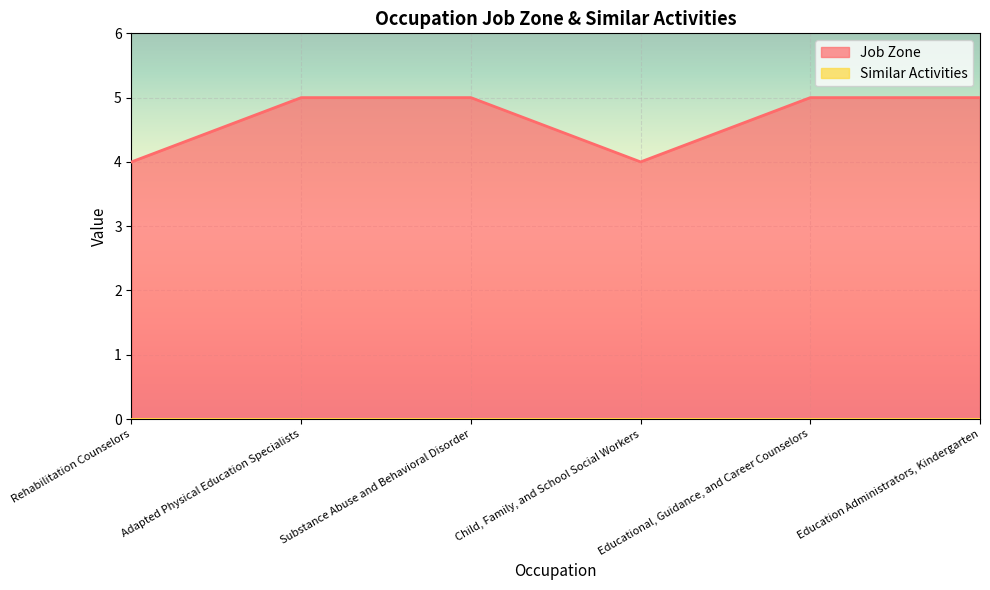

List the labels in order of value, smallest first.

Rehabilitation Counselors, Child, Family, and School Social Workers, Adapted Physical Education Specialists, Substance Abuse and Behavioral Disorder, Educational, Guidance, and Career Counselors, Education Administrators, Kindergarten